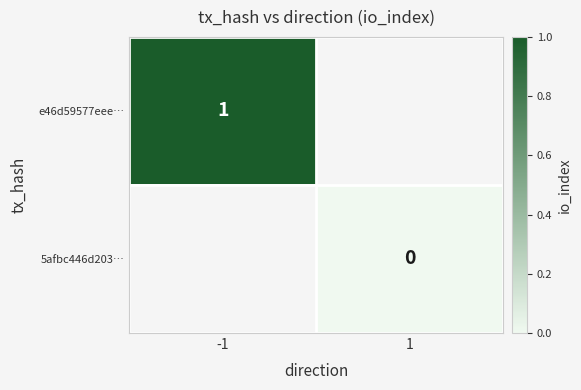

The e46d59577eee… series shows 1 at -1. True or false?

True